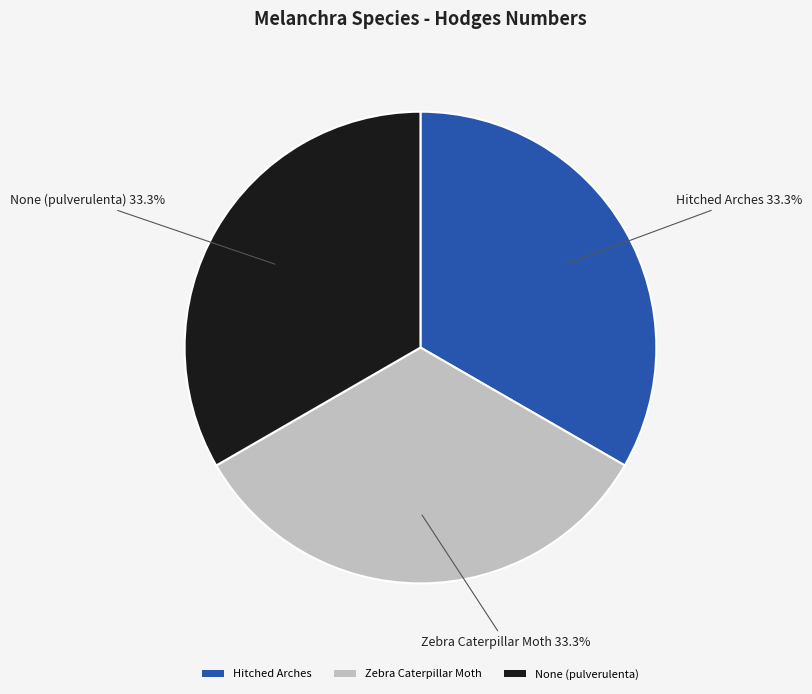

Is there any slice that represents more than half of the pie?

No